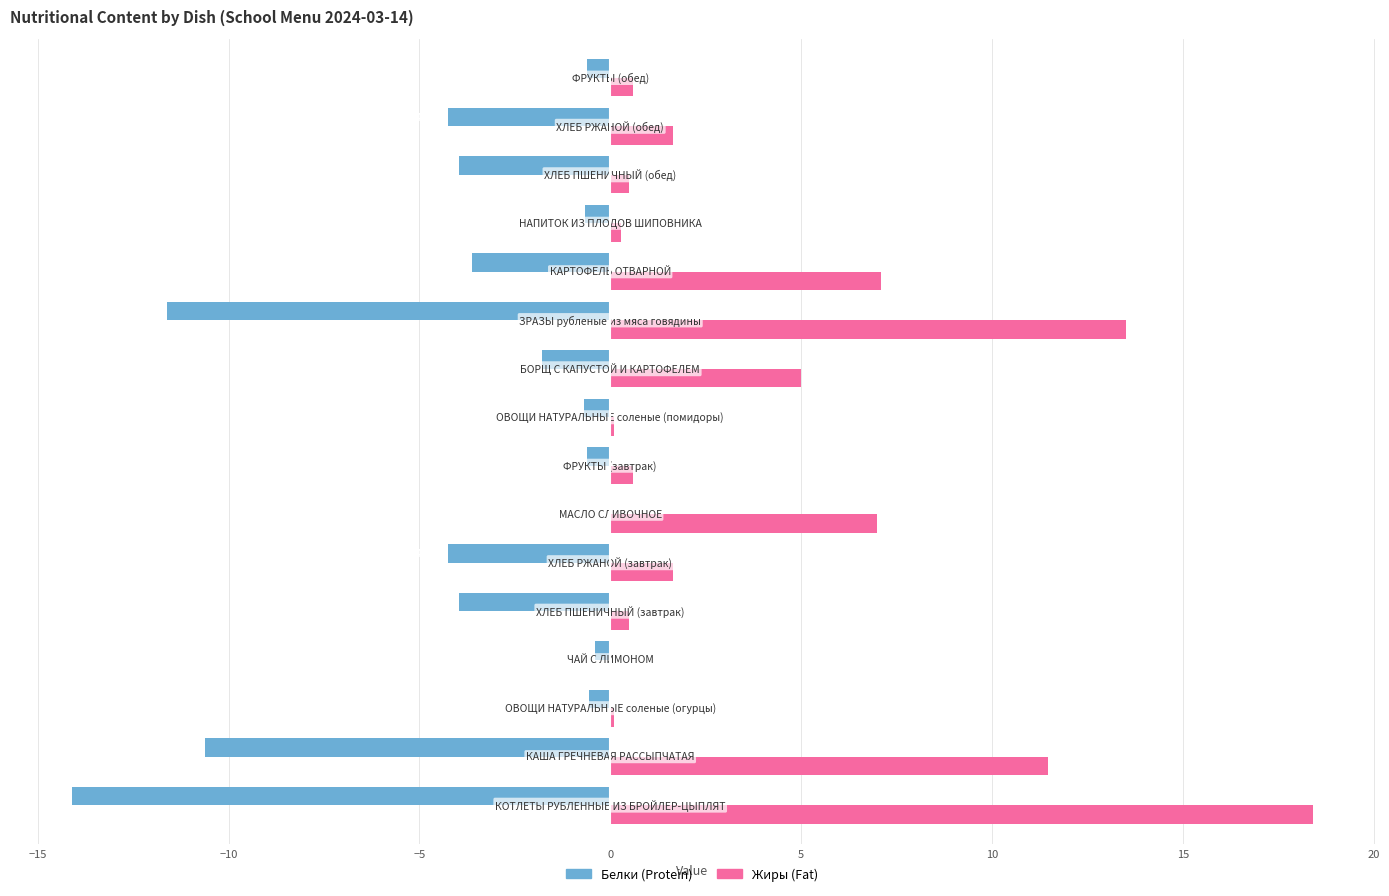

Is it true that Белки equals -0.2 at −10?

False